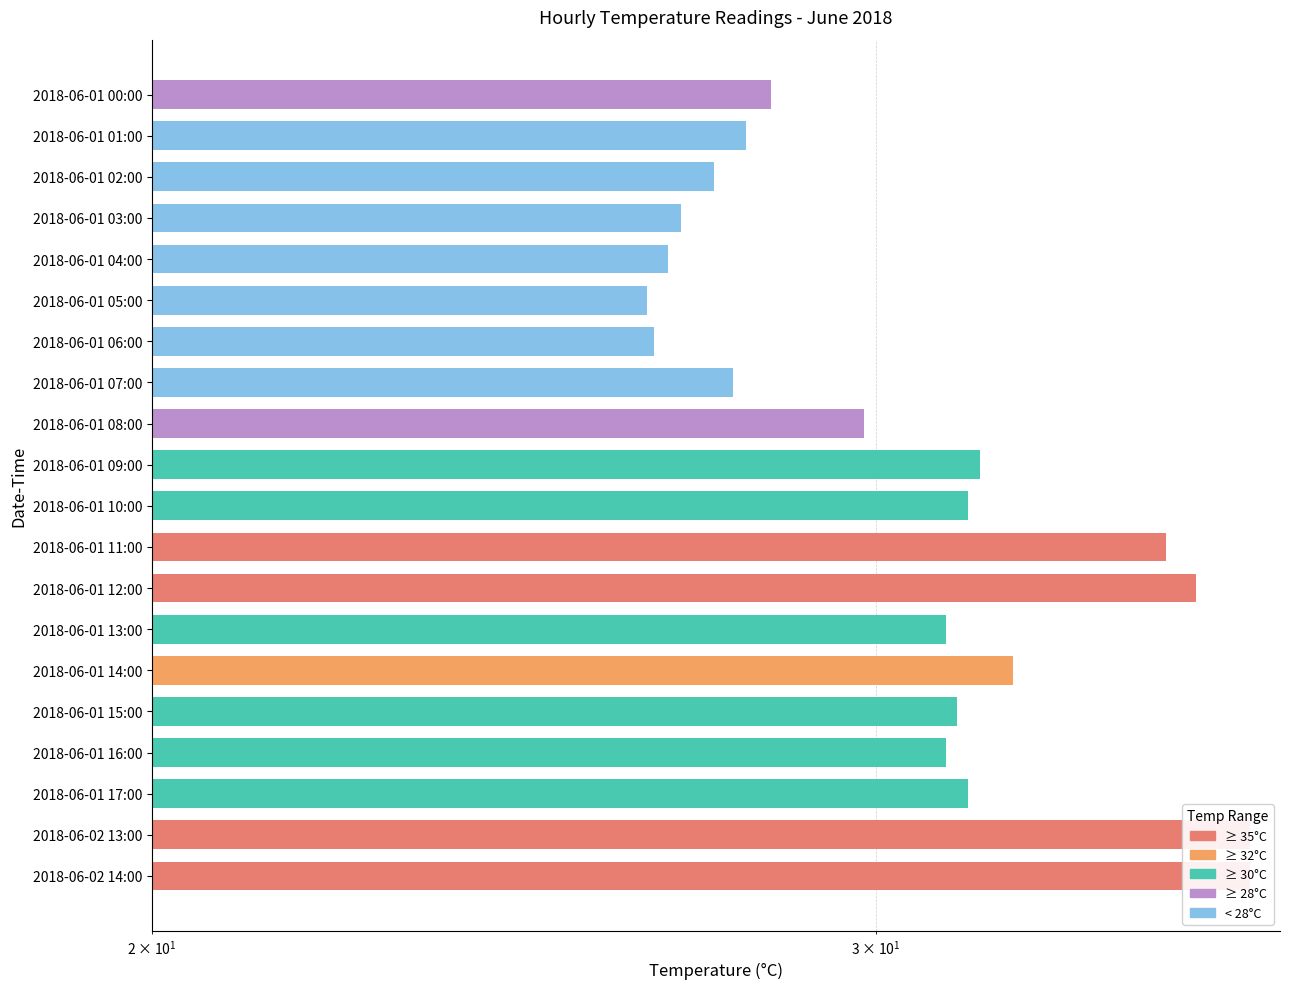

The value at 2018-06-01 06:00 is 18.1. True or false?

False